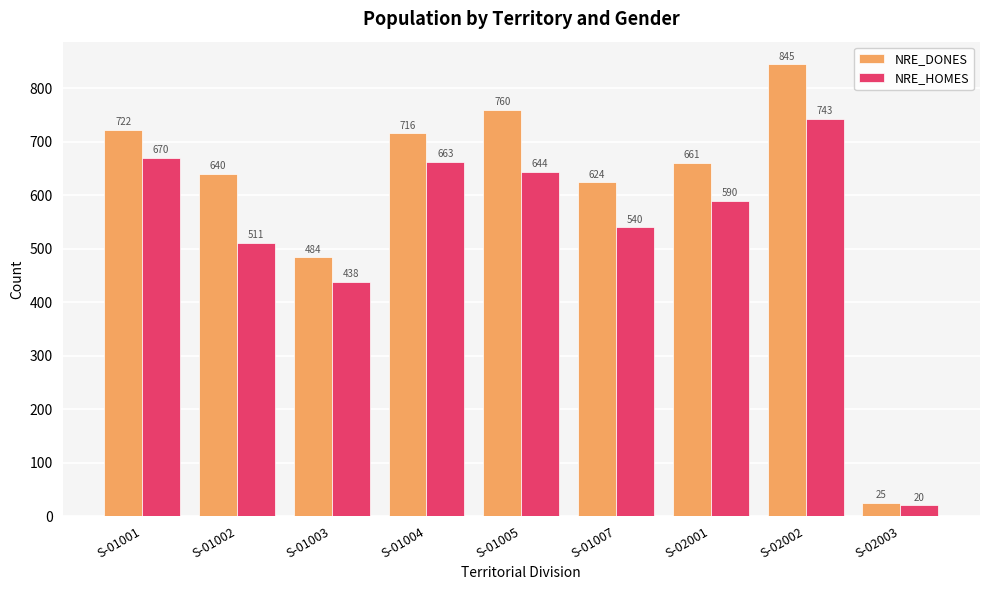

Which category has the highest value in the NRE_DONES series?

S-02002